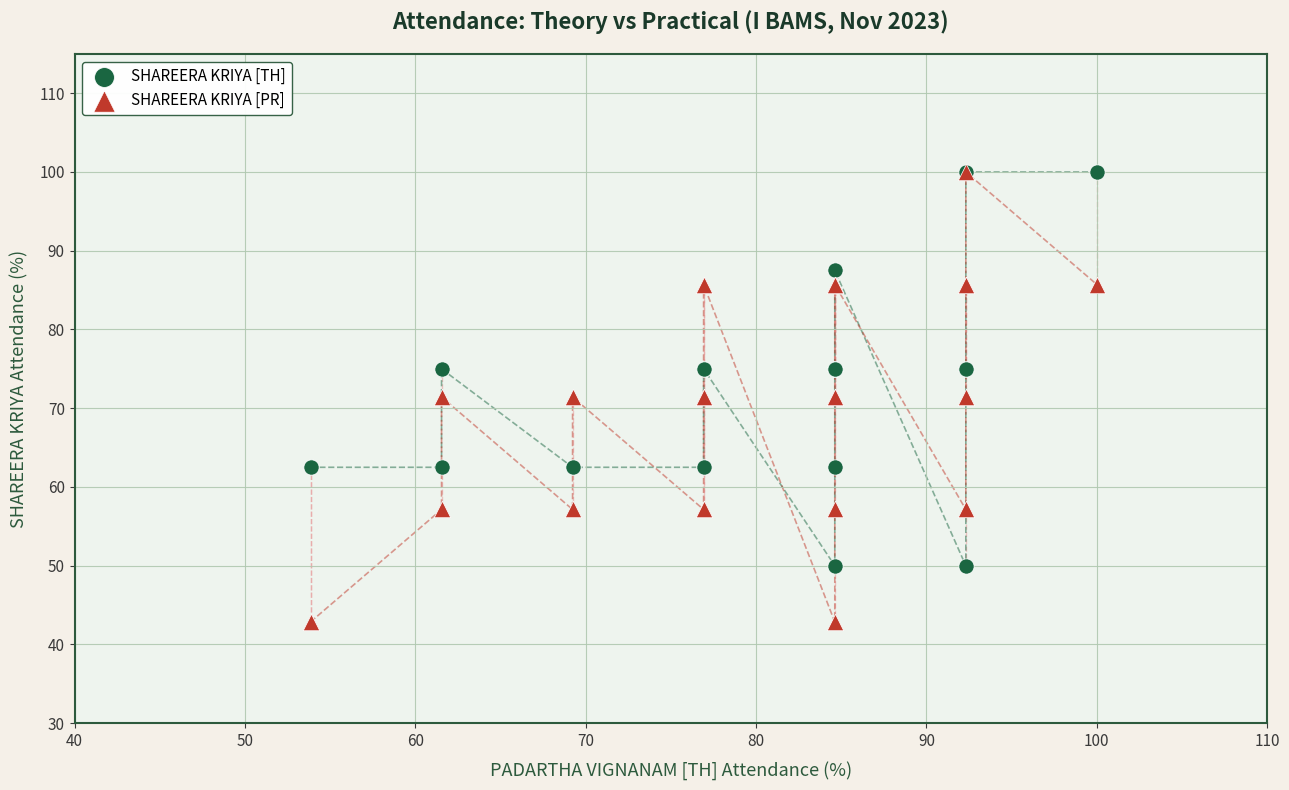

What are all the series names shown in the legend?

SHAREERA KRIYA [TH], SHAREERA KRIYA [PR]